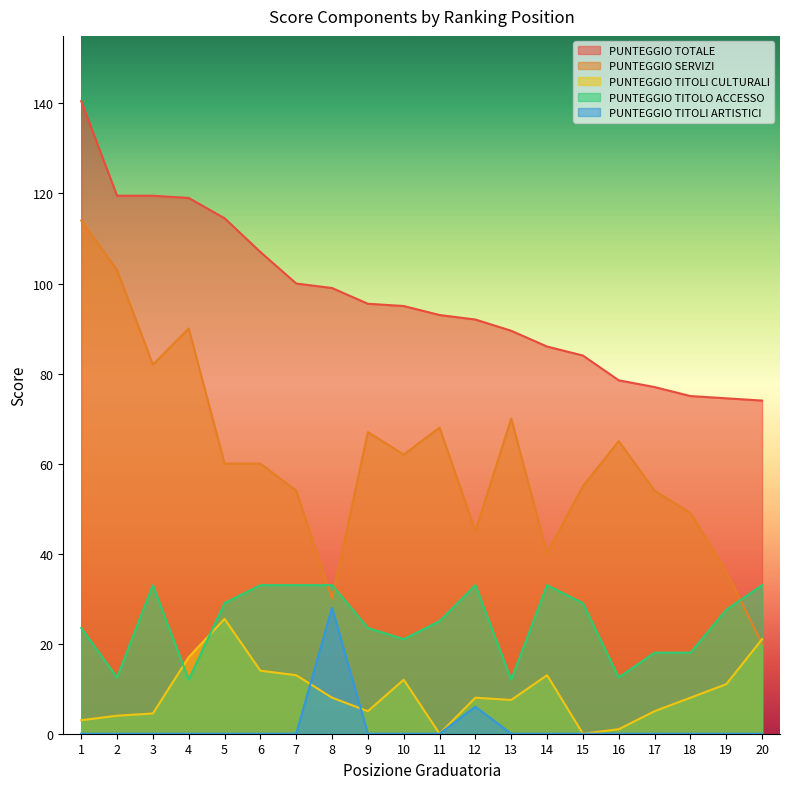

True or false: PUNTEGGIO TOTALE and PUNTEGGIO TITOLI CULTURALI cross at least once.

False